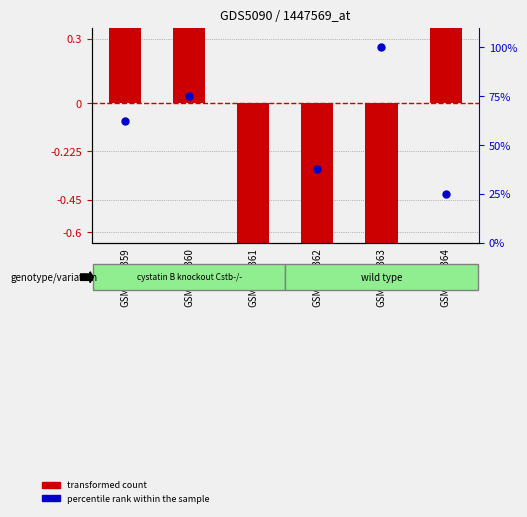

What is the total value across all series at GSM1151359?

64.5